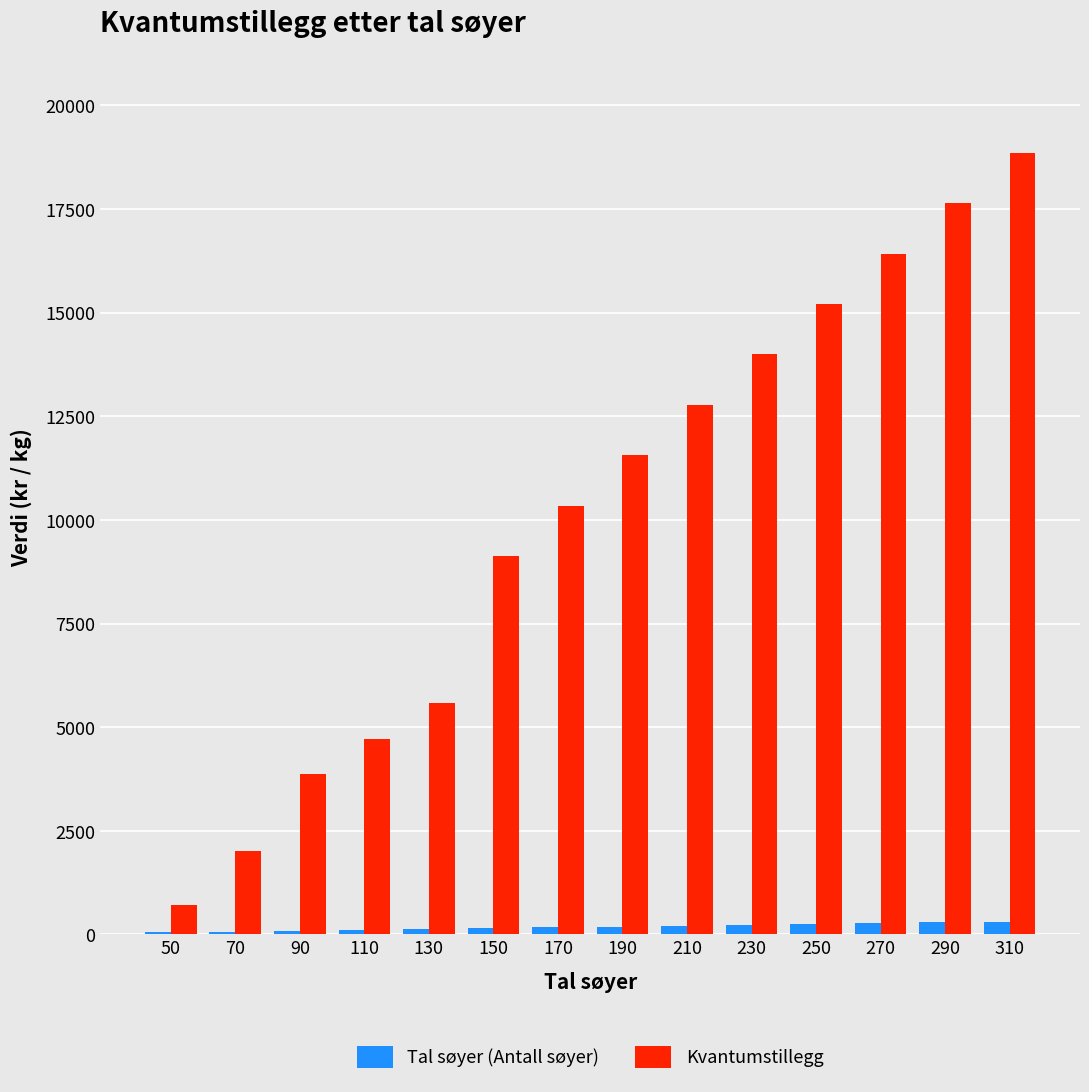

At which category is the sum across all series the highest?

310